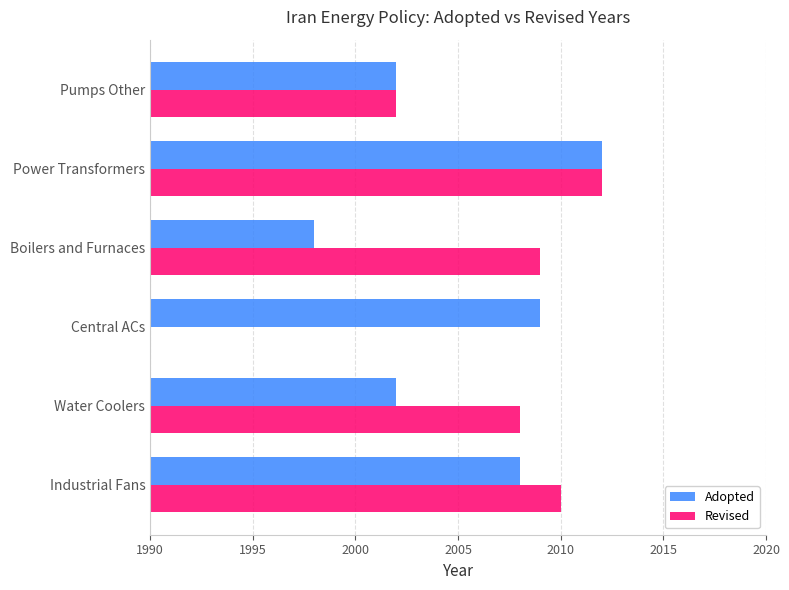

Reading left to right, extract all data points from this chart.

Adopted: 2008	2002	2009	1998	2012	2002
Revised: 2010	2008	0	2009	2012	2002